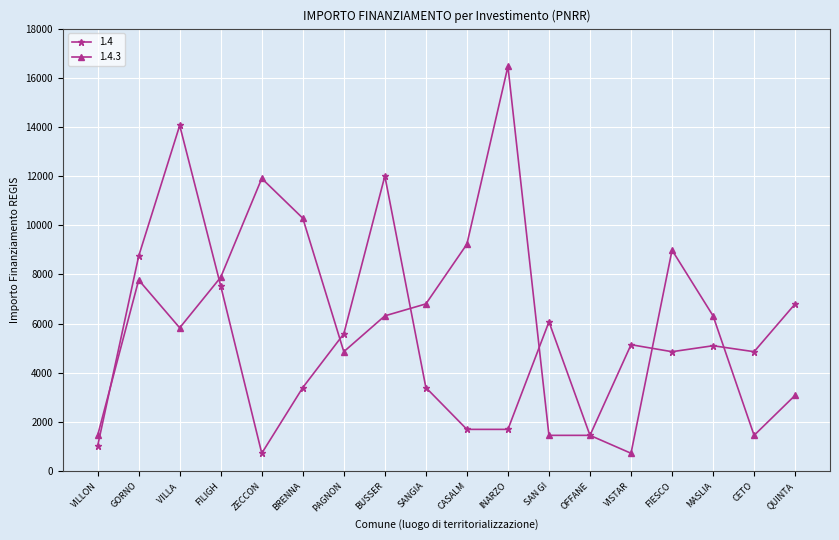

At which label is 1.4 closest to 7396?

FILIGH